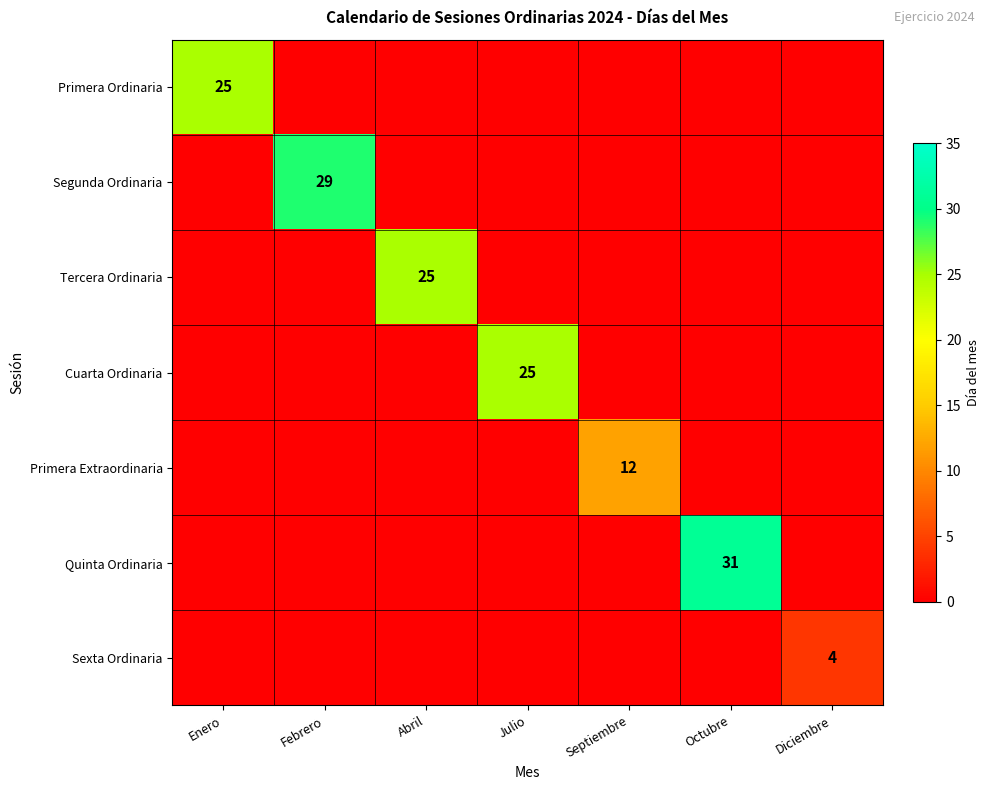

The value of Primera Ordinaria at Abril is -9. True or false?

False